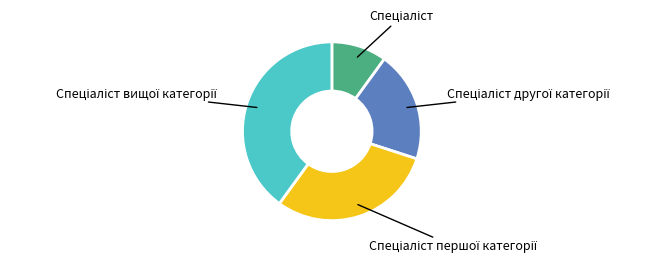

Is there any slice that represents more than half of the pie?

No